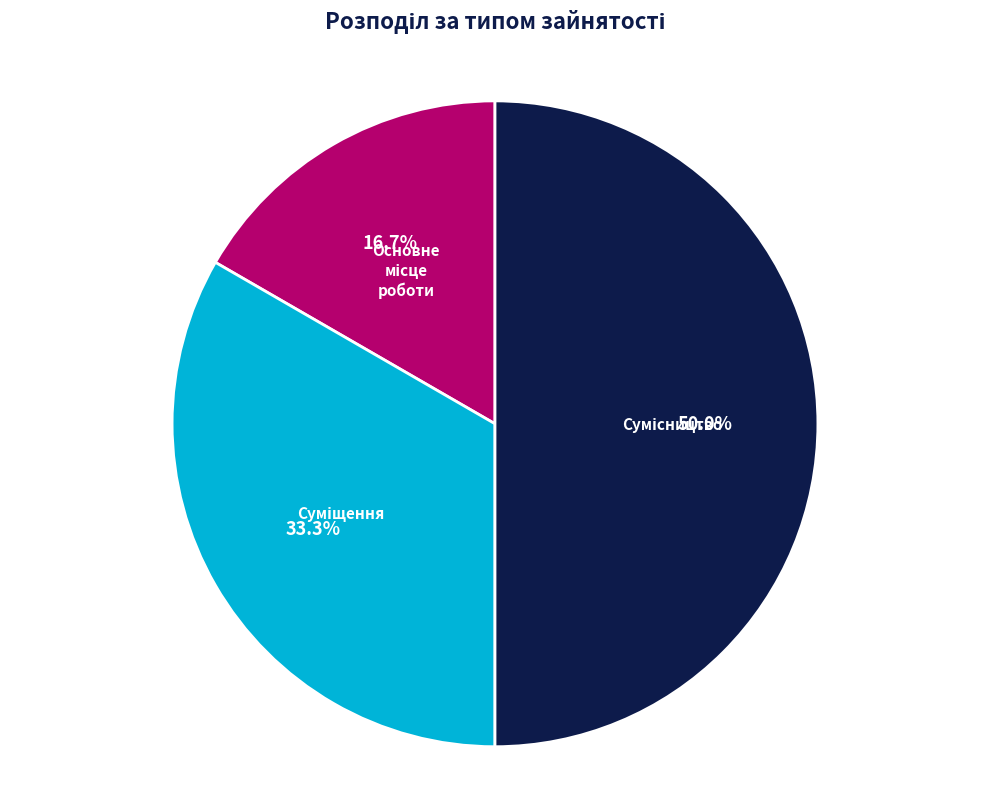

How many slices are in this pie chart?

3